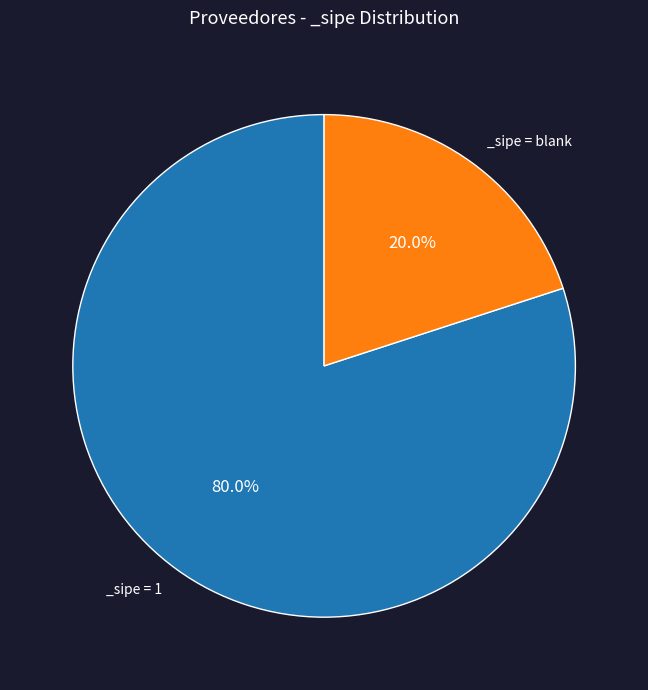

Does any single category account for the majority?

Yes